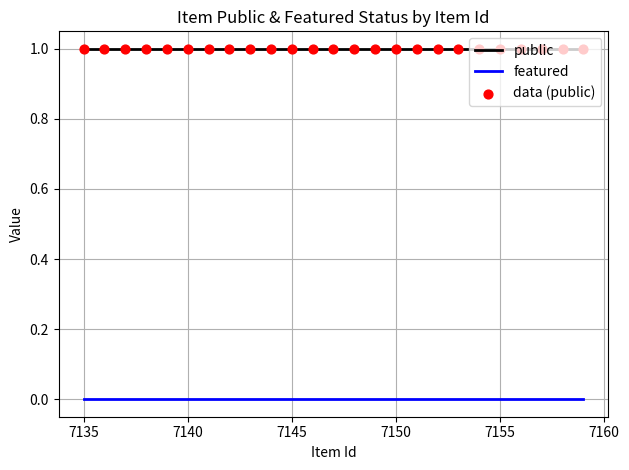

Rank the series by their maximum value, from lowest to highest.

featured, public